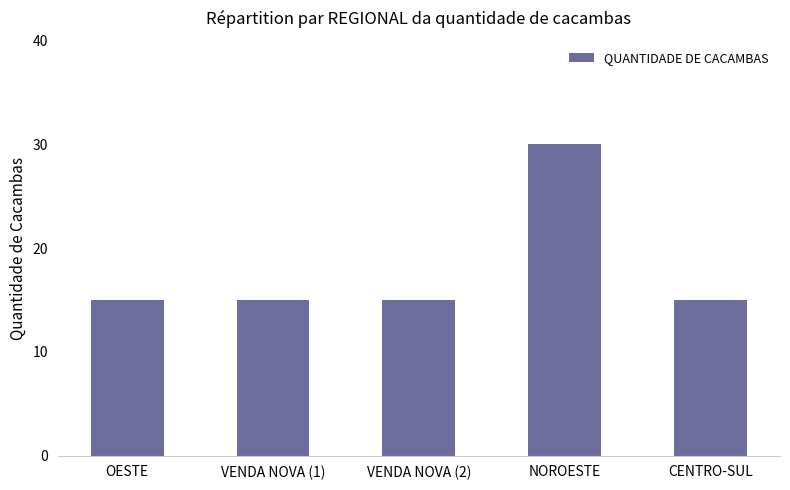

What is the change in value from NOROESTE to CENTRO-SUL?

-15